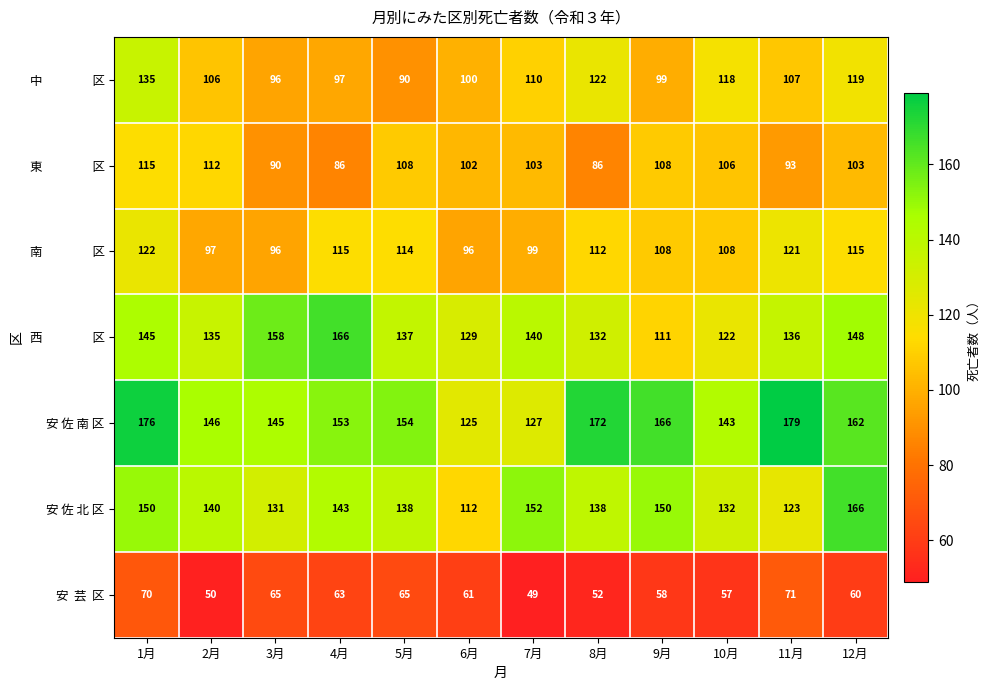

What value does the 安 佐 北 区 series have at 10月, to the nearest 10?

130